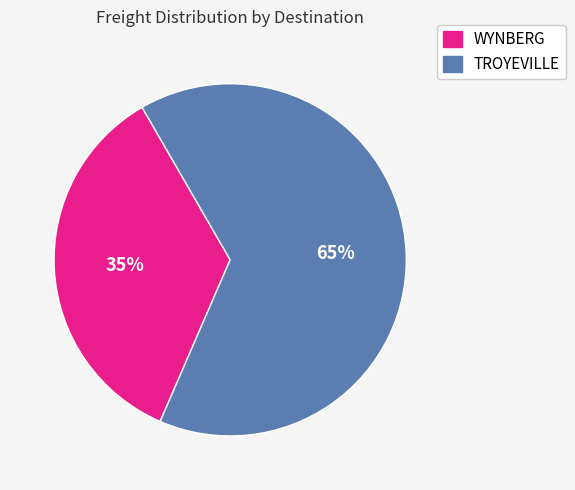

Does TROYEVILLE account for over 50% of the chart?

Yes